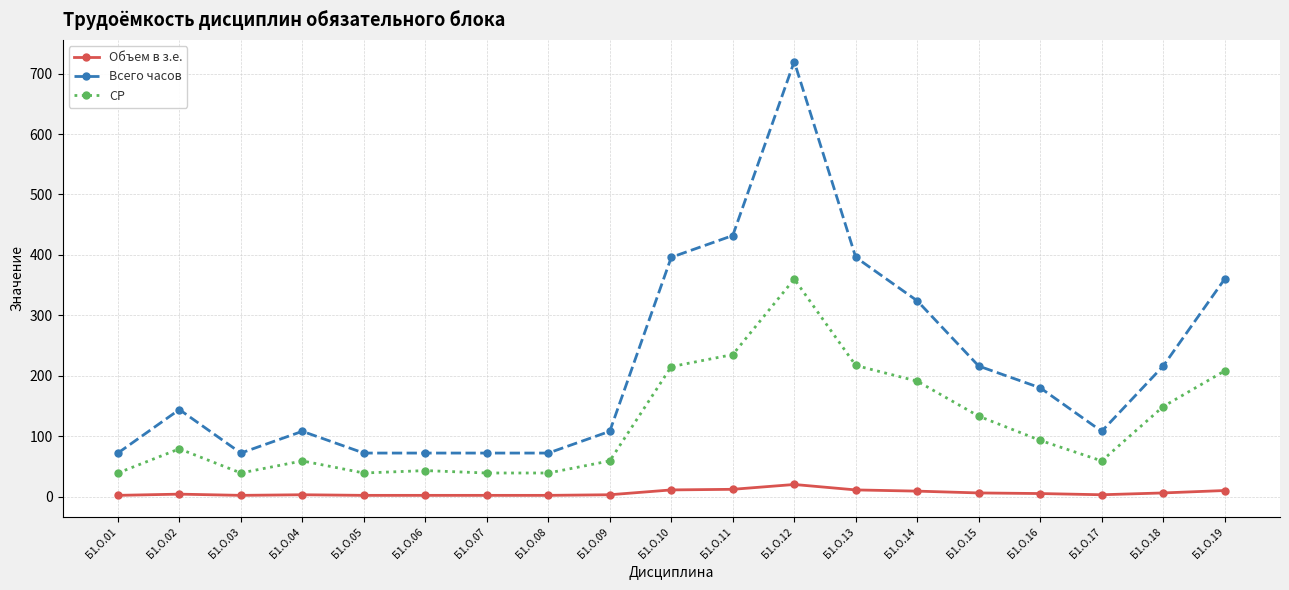

What is the greatest value displayed?

720